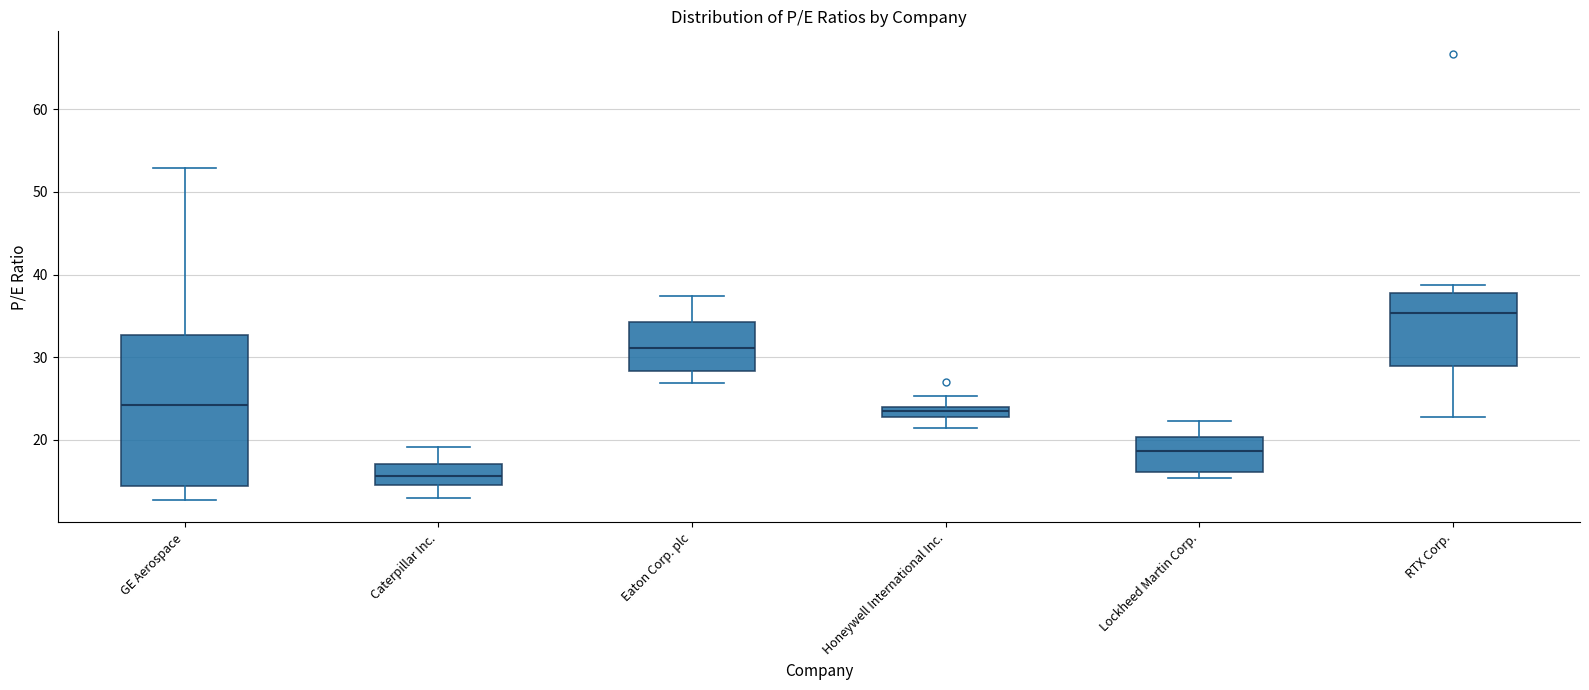

Comparing the boxes themselves (not the whiskers), which one is the tallest?

GE Aerospace